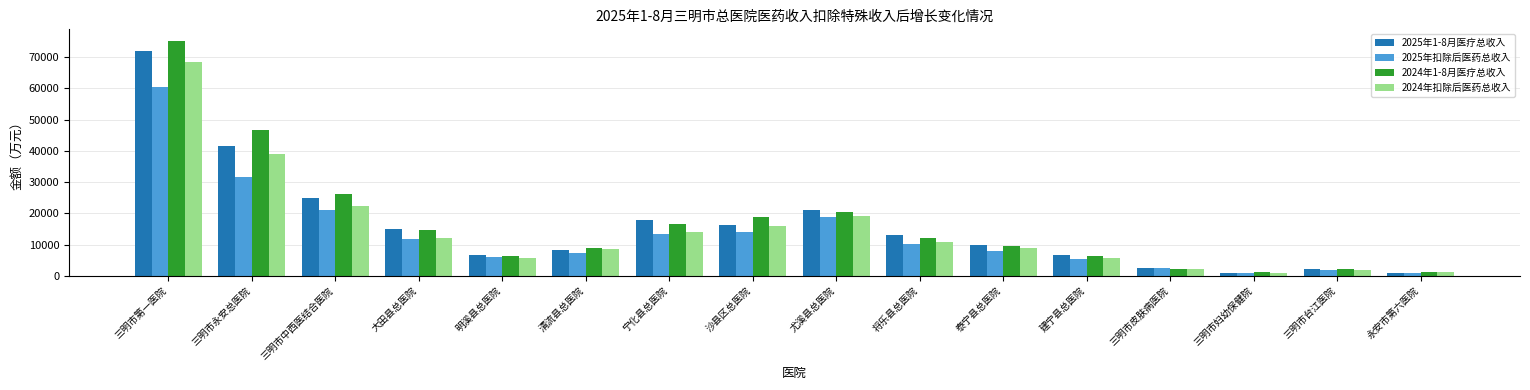

How many data points does each series have?

16